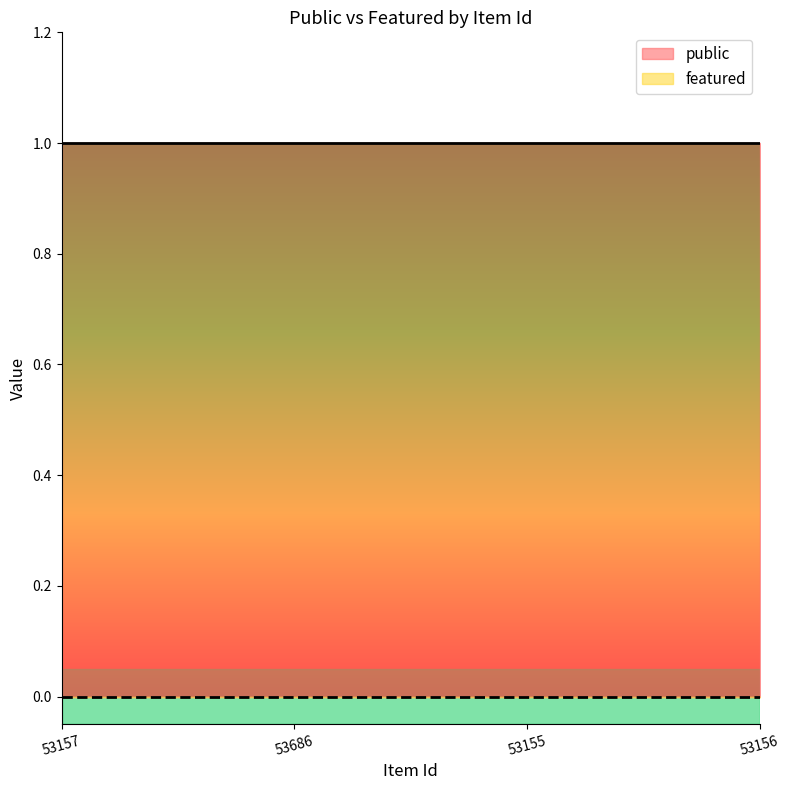

At which category is the sum across all series the highest?

53157